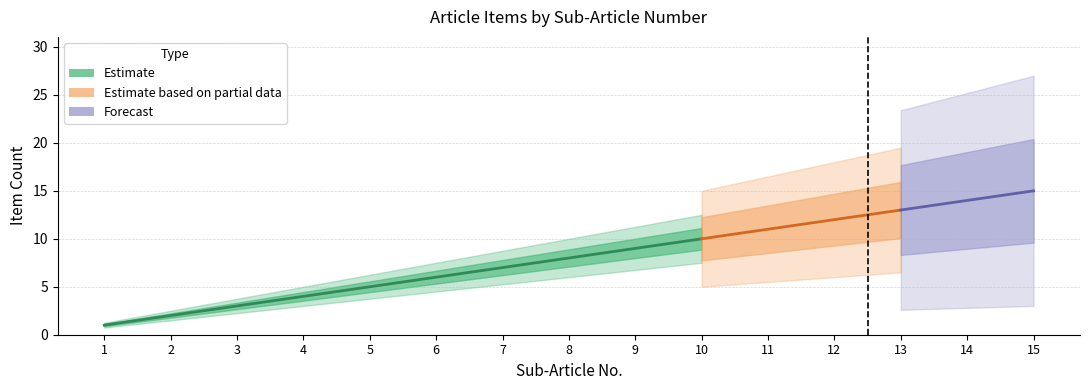

The Estimate series shows 1 at 1. True or false?

True